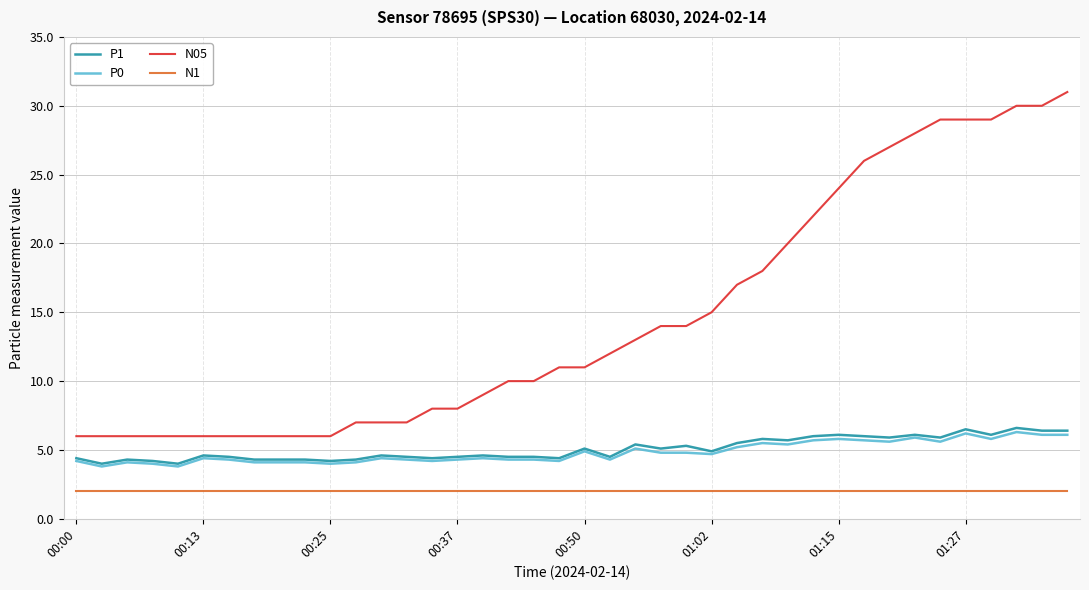

Which series has the largest total across all categories?

N05